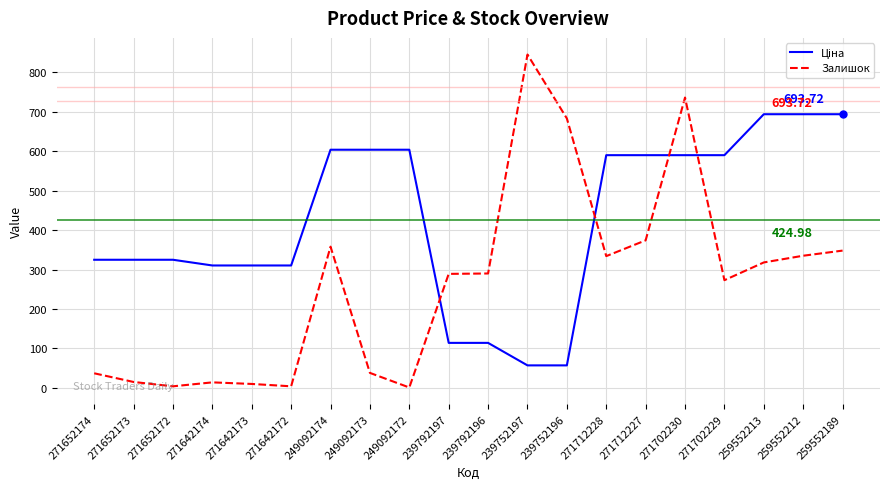

At which category is the sum across all series the highest?

271702230